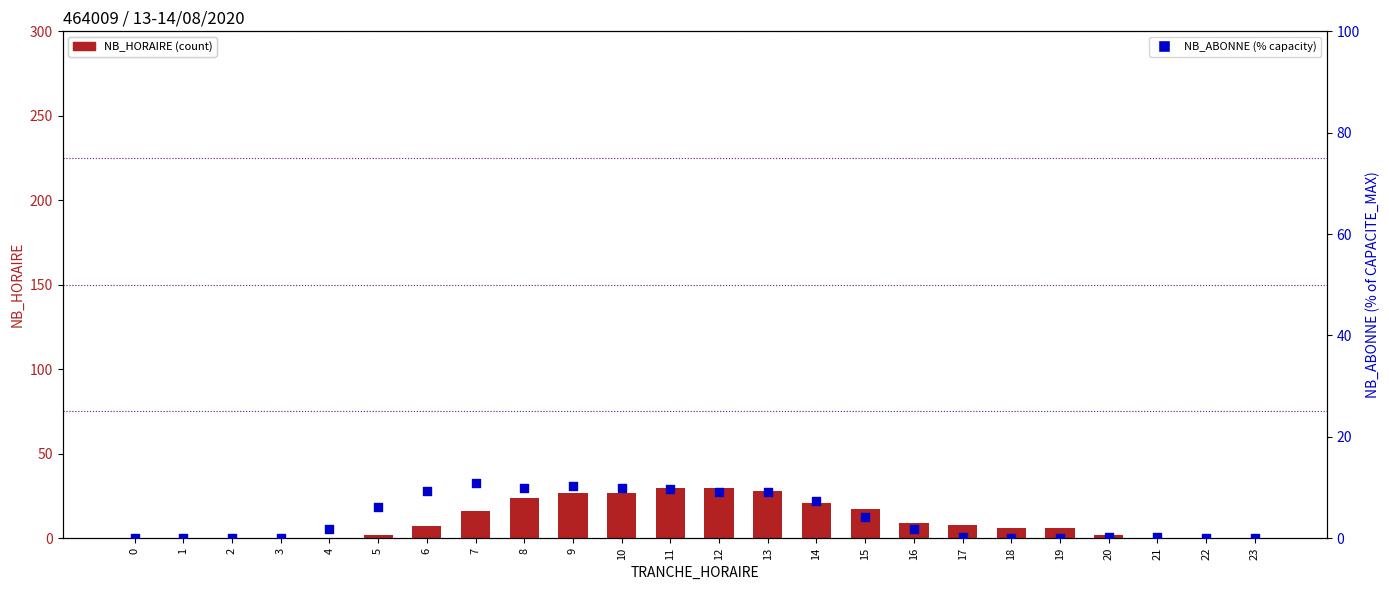

Which series has the widest spread of Y values?

NB_HORAIRE (count)